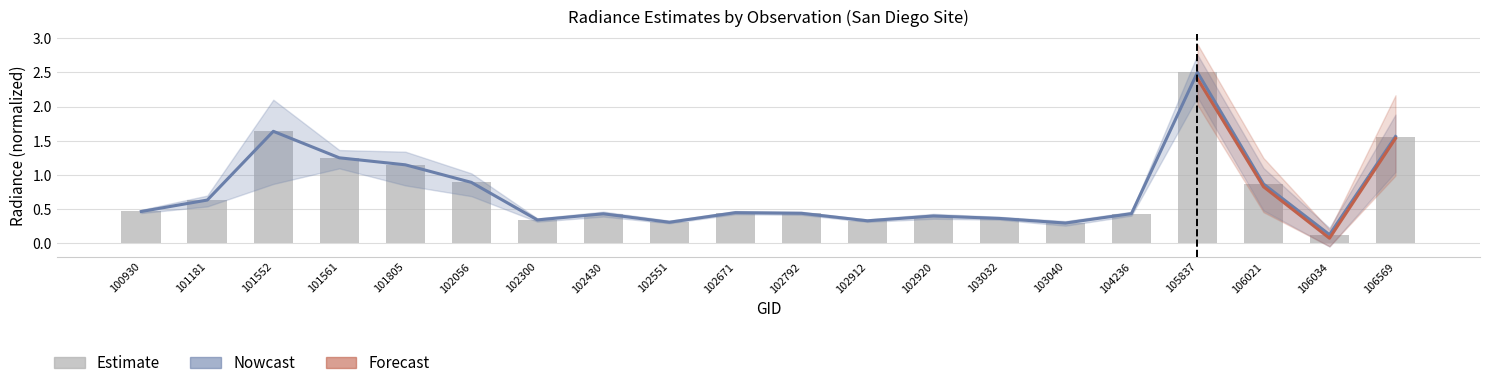

Is the value of rade9_mult_nadir_norm at 103040 greater than the value of rade9_aggzone_norm at 106034?

Yes